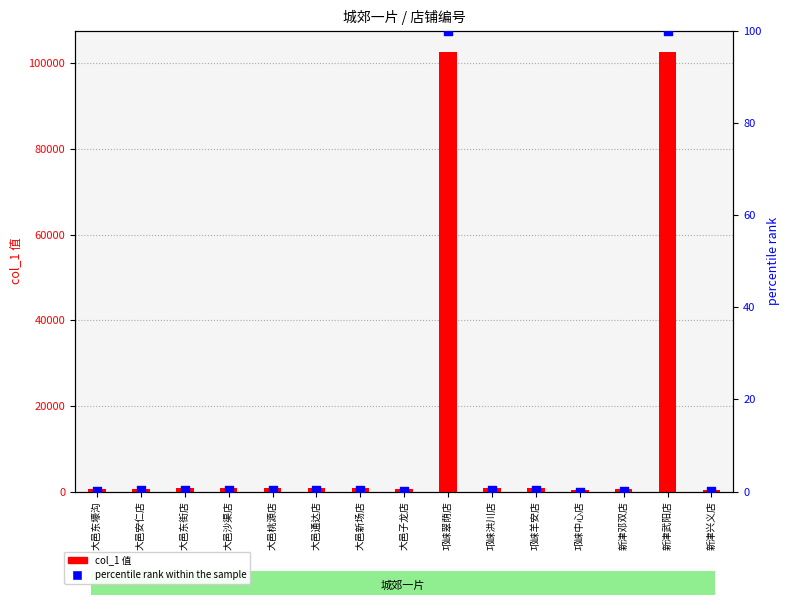

Is the value of col_1 值 at 大邑安仁店 greater than the value of percentile rank within the sample at 邛崃洪川店?

Yes